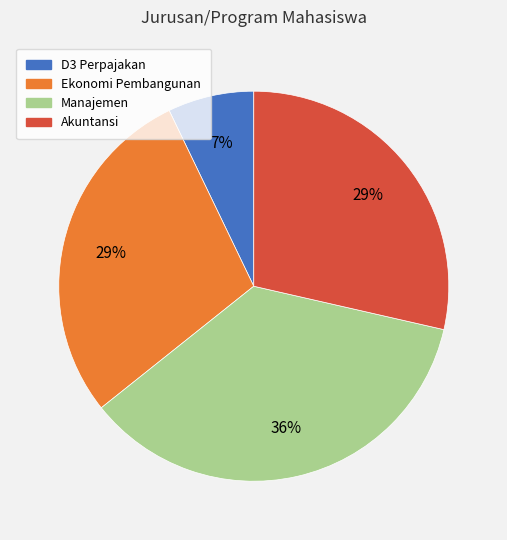

Which slice is the largest?

Manajemen